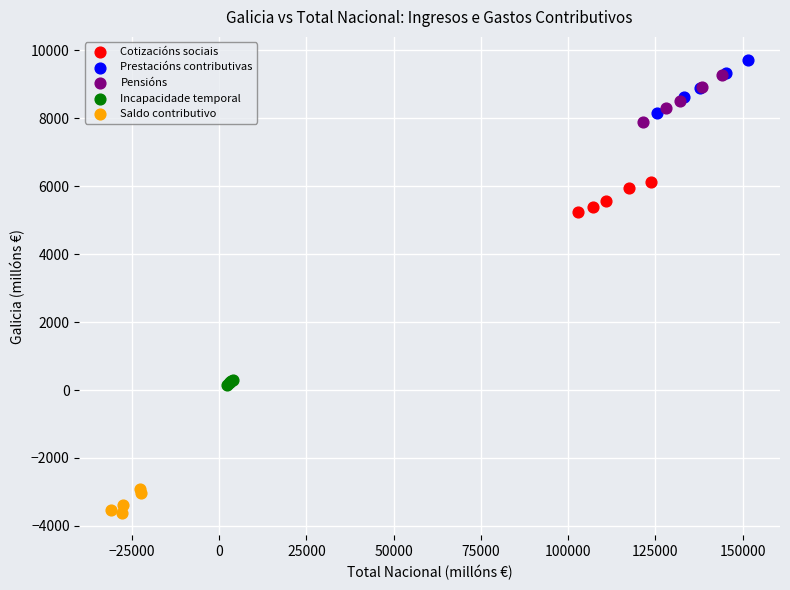

Which series reaches the minimum Y coordinate?

Saldo contributivo